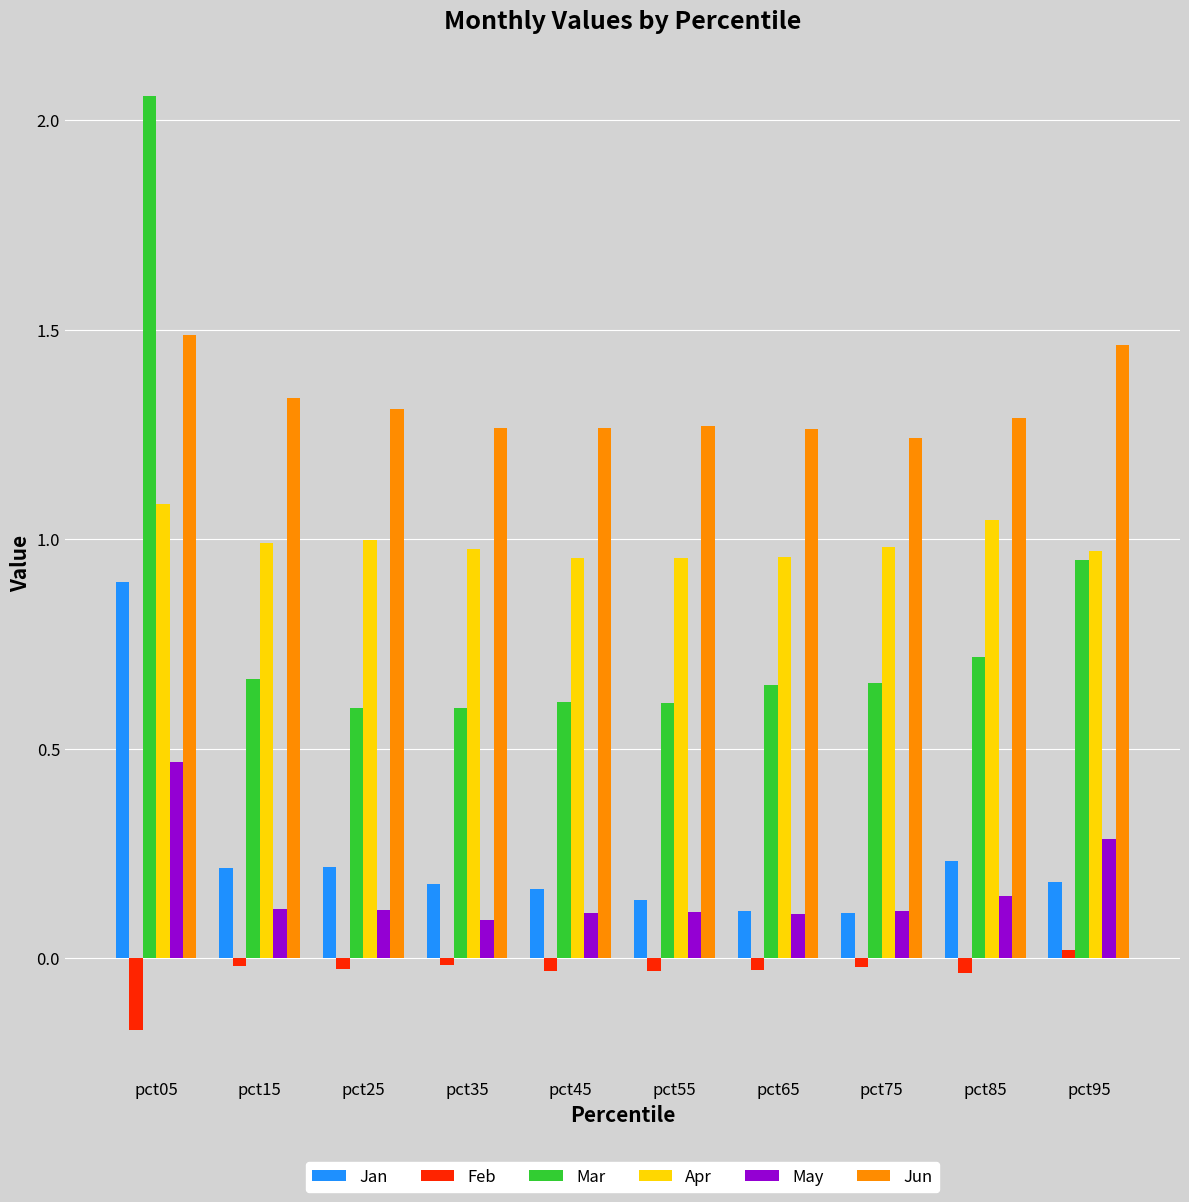

At which label does Mar reach its peak?

pct05